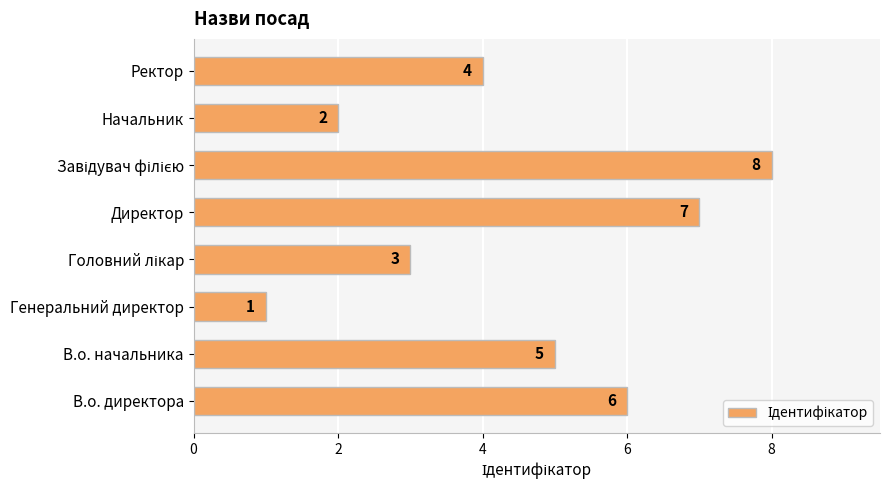

What is the sum of all values?

36